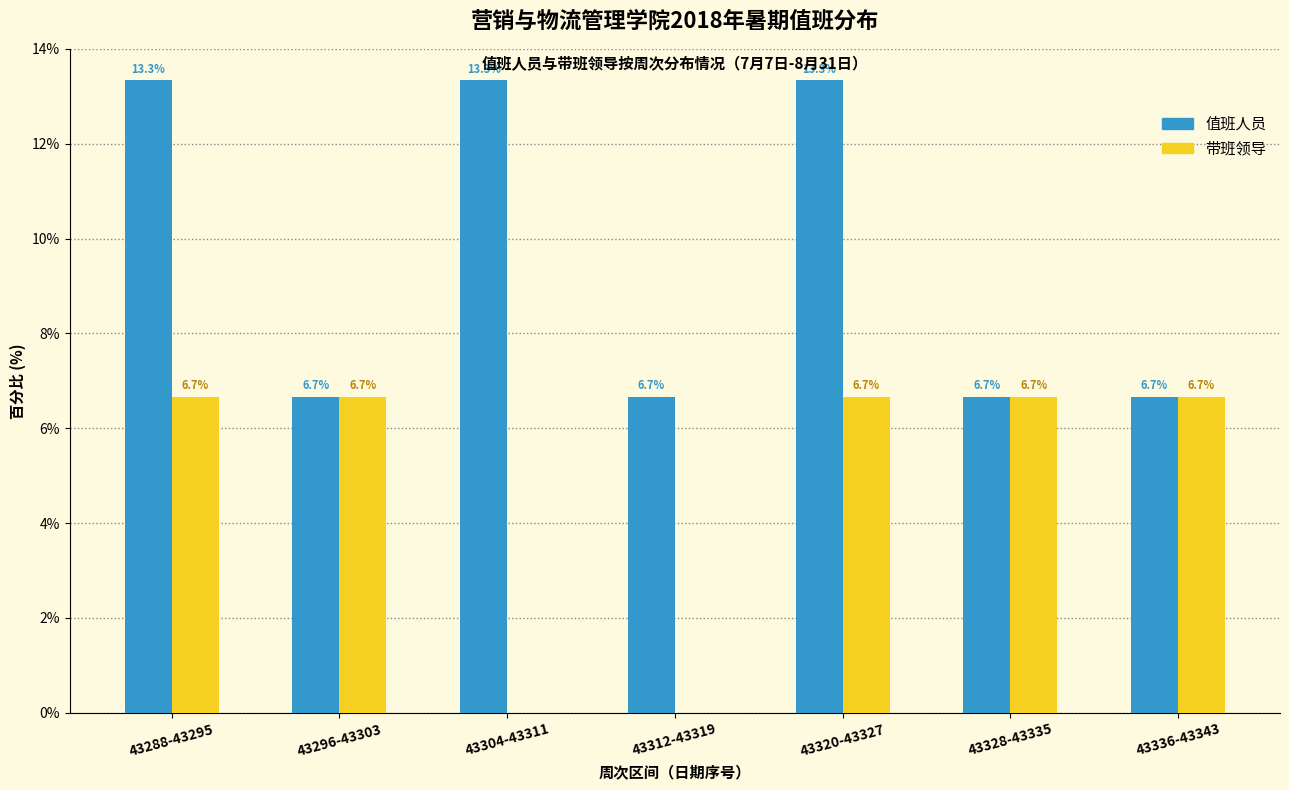

Reading left to right, list all the values displayed in this chart.

值班人员: 43288-43295=13.3	43296-43303=6.7	43304-43311=13.3	43312-43319=6.7	43320-43327=13.3	43328-43335=6.7	43336-43343=6.7
带班领导: 43288-43295=6.7	43296-43303=6.7	43304-43311=0.0	43312-43319=0.0	43320-43327=6.7	43328-43335=6.7	43336-43343=6.7